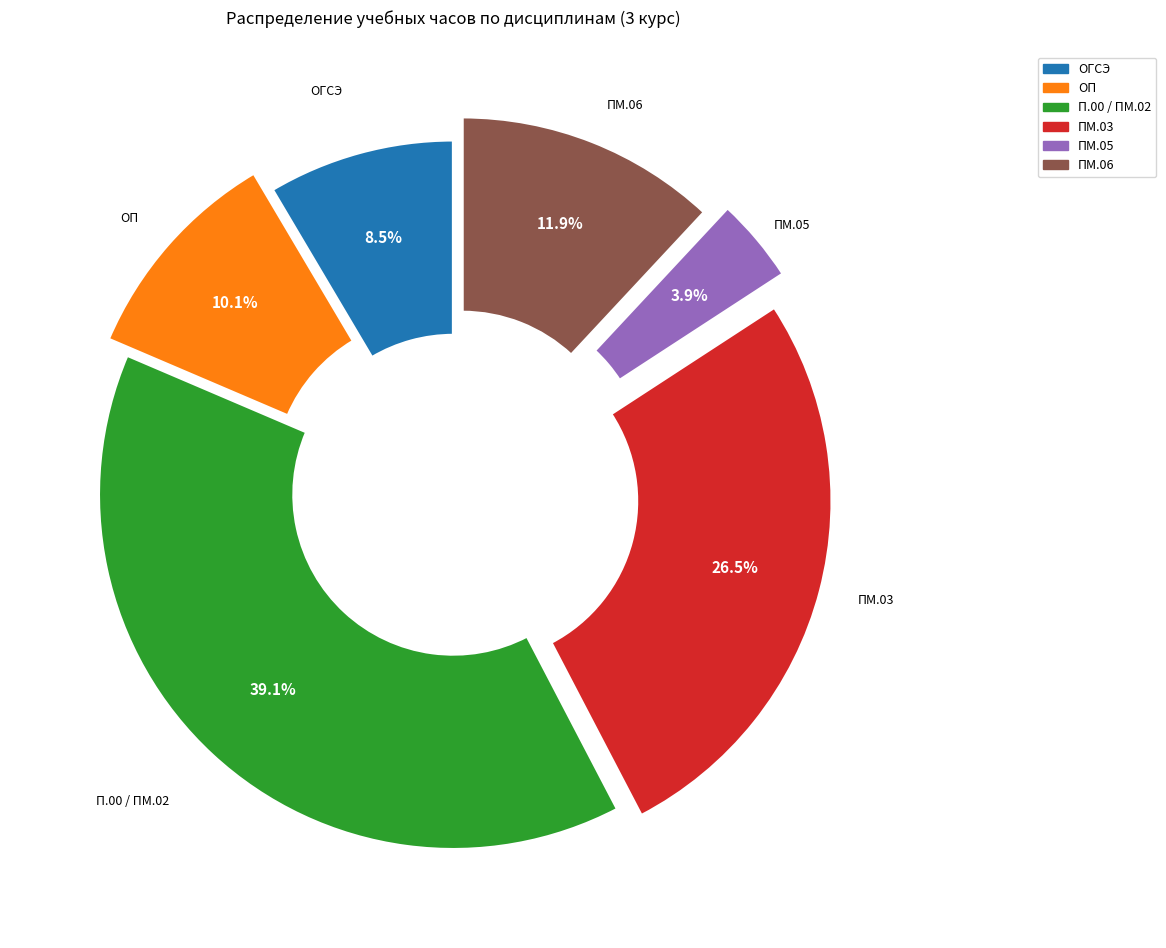

Is there a majority slice in this chart?

No